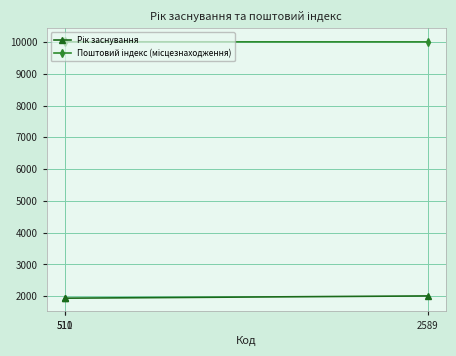

At how many categories does at least one series exceed 3657?

3